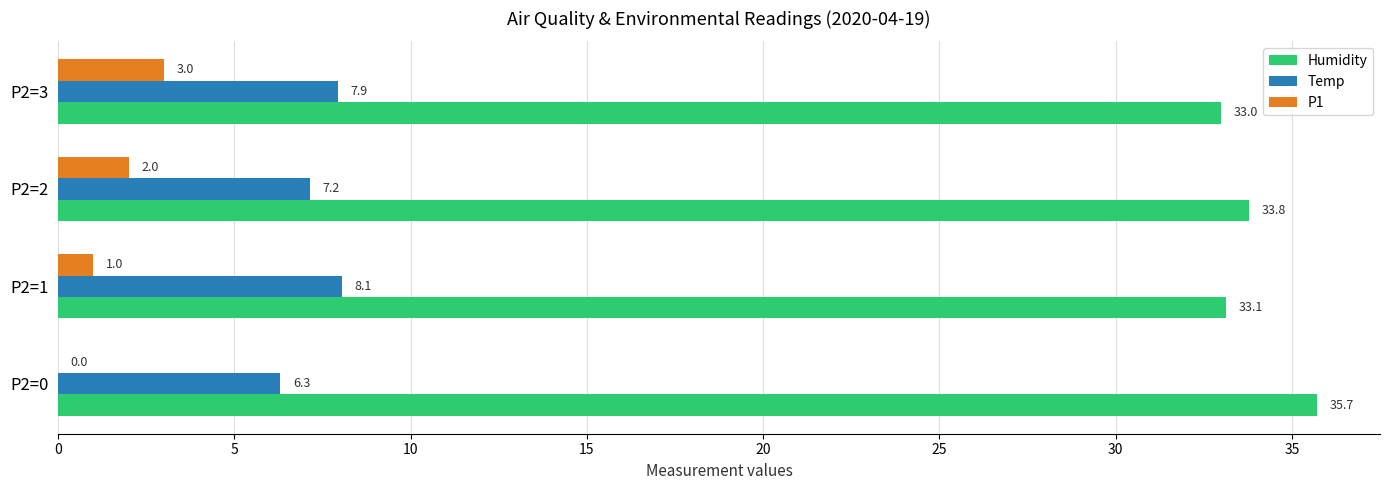

Which series has the largest total across all categories?

Humidity